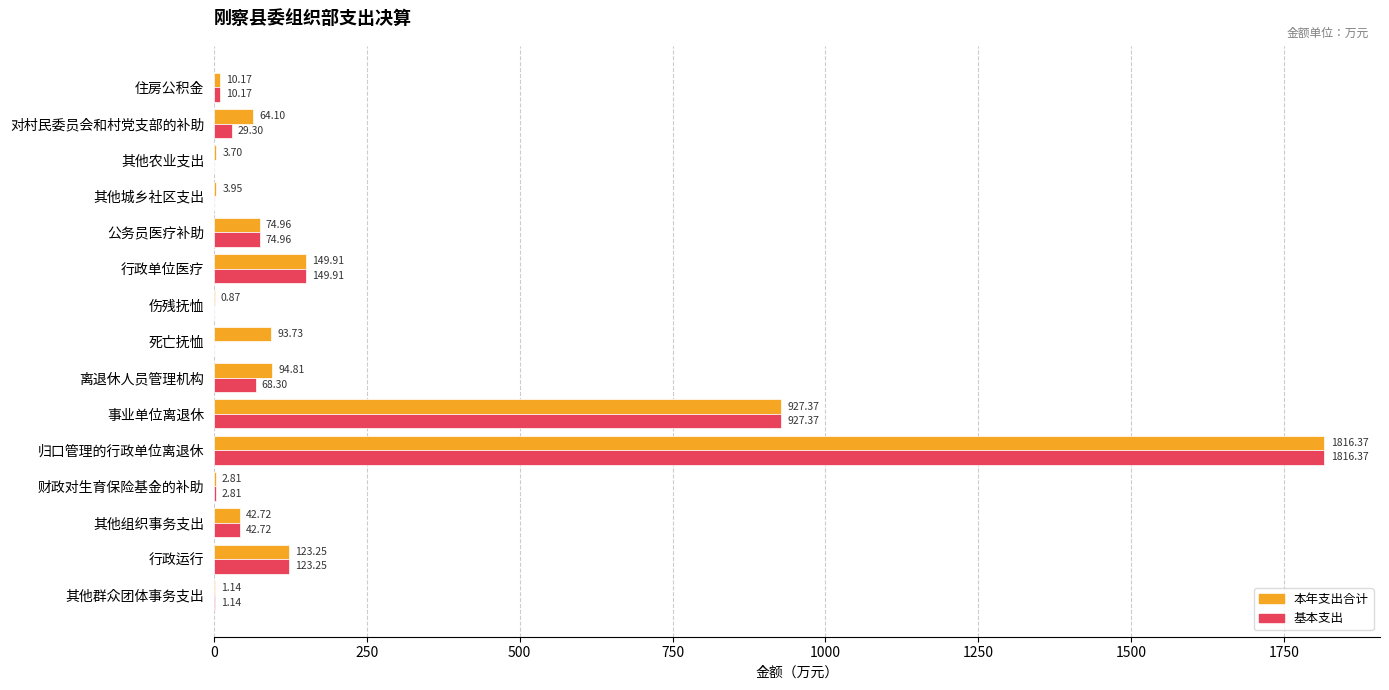

What is the total value across all series at 行政运行?

246.5